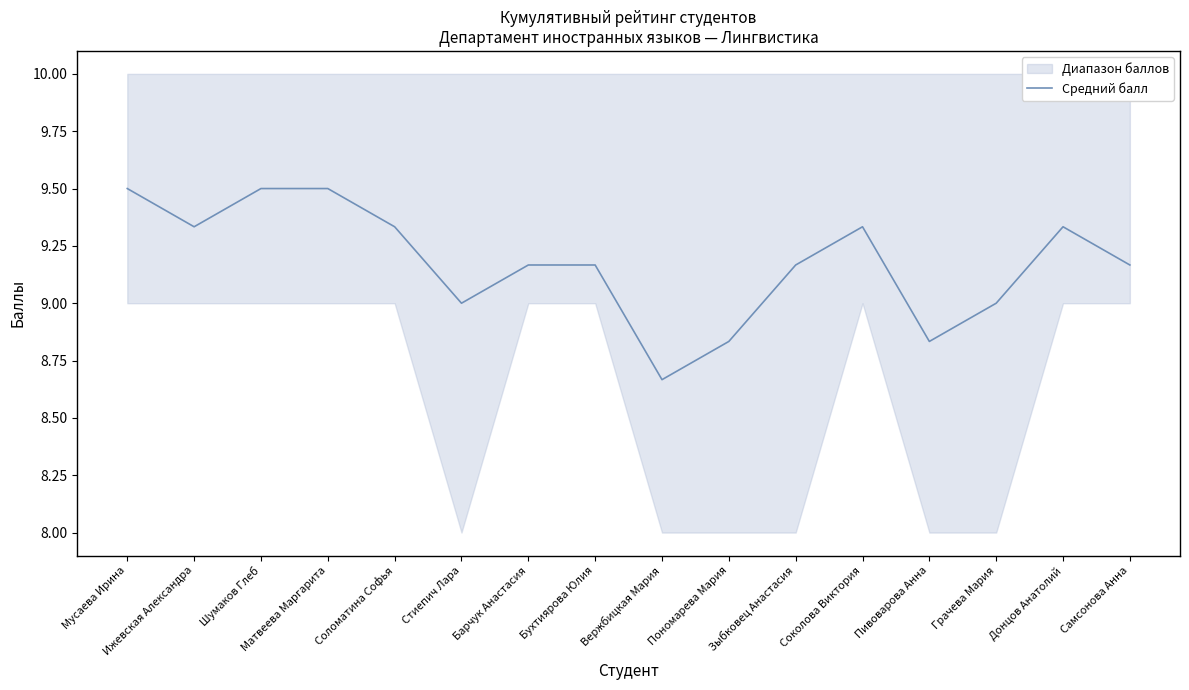

List the labels in order of value, largest first.

Мусаева Ирина, Шумаков Глеб, Матвеева Маргарита, Ижевская Александра, Соломатина Софья, Соколова Виктория, Донцов Анатолий, Барчук Анастасия, Бухтиярова Юлия, Зыбковец Анастасия, Самсонова Анна, Стиепич Лара, Грачева Мария, Пономарева Мария, Пивоварова Анна, Вержбицкая Мария